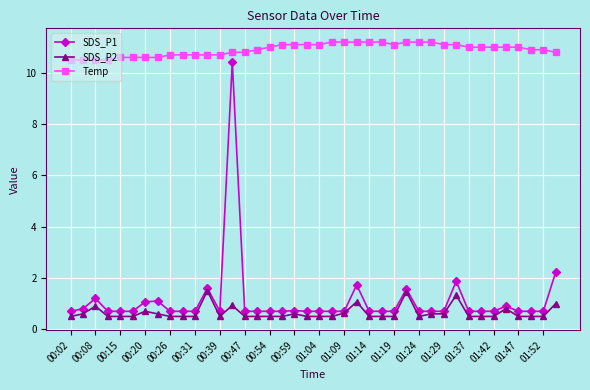

True or false: Temp and SDS_P2 intersect in this chart.

False